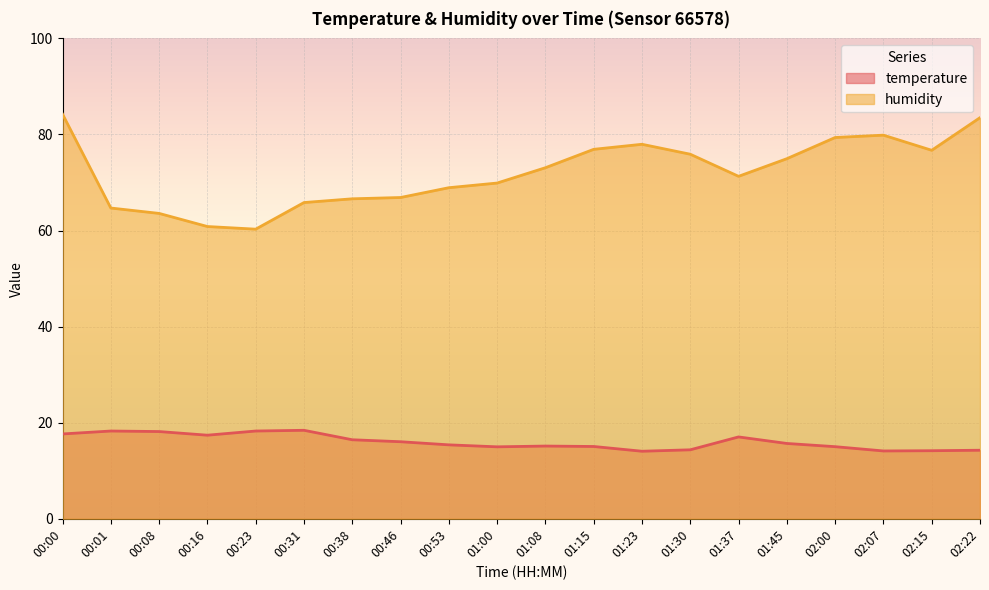

List the series in order of their overall mean, highest first.

humidity, temperature